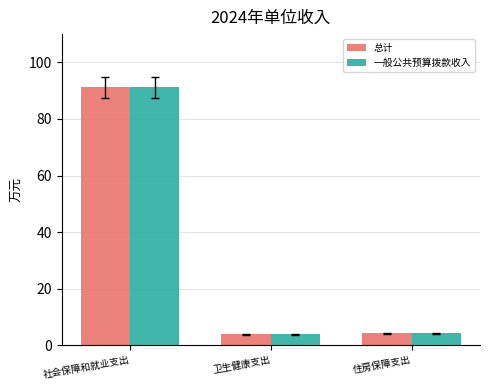

At how many categories does at least one series exceed 43?

1